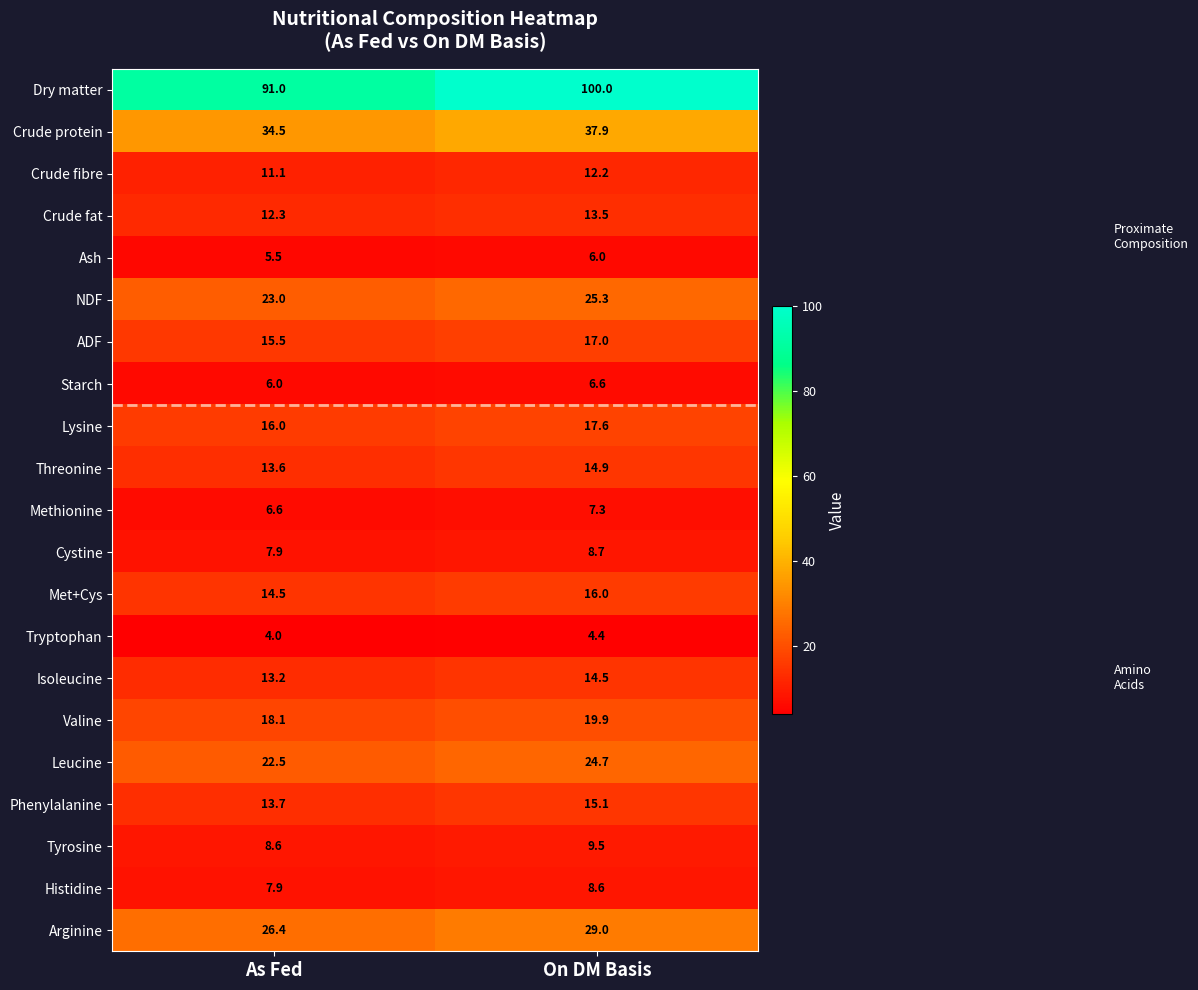

What is the spread (max minus min) of values at As Fed?

87.0